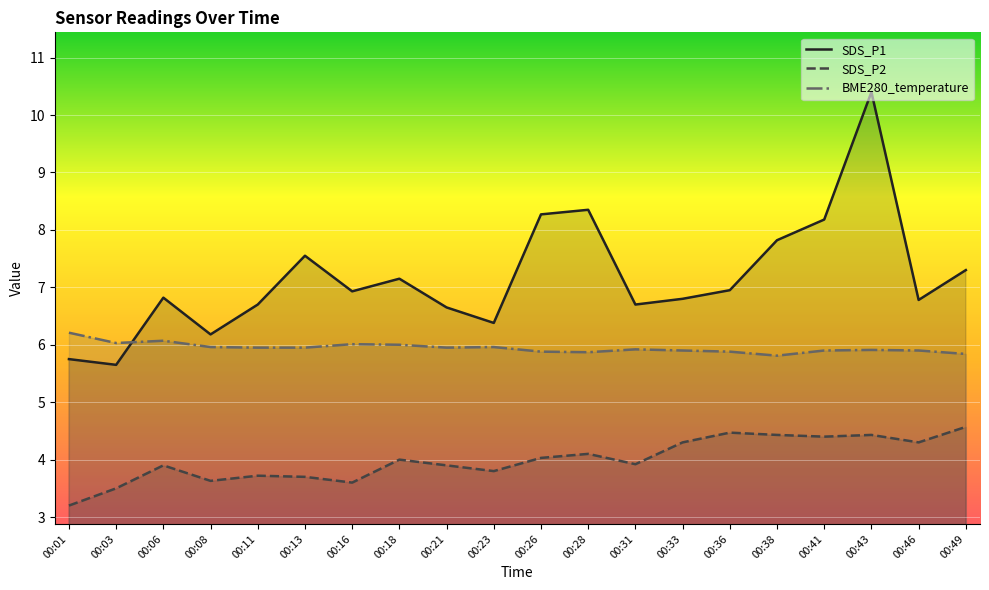

What is the sum of all BME280_temperature values?

118.9